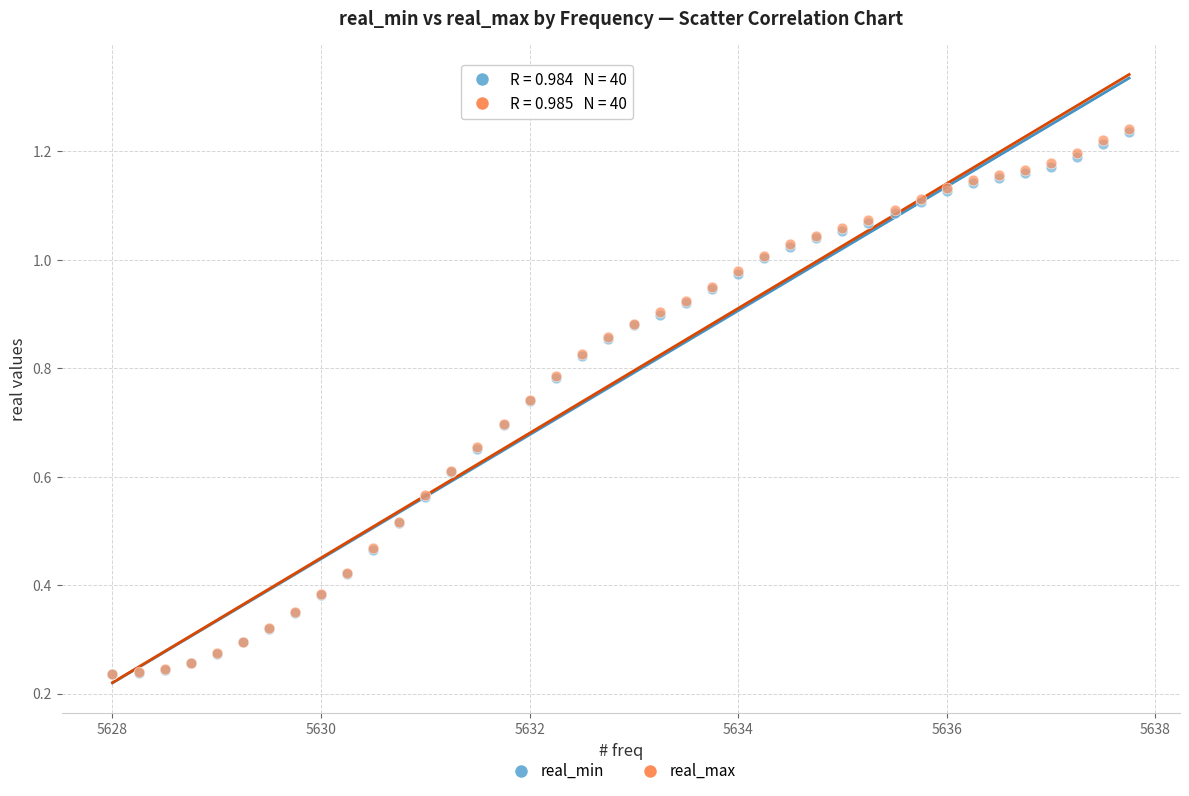

What are all the series names shown in the legend?

real_min, real_max